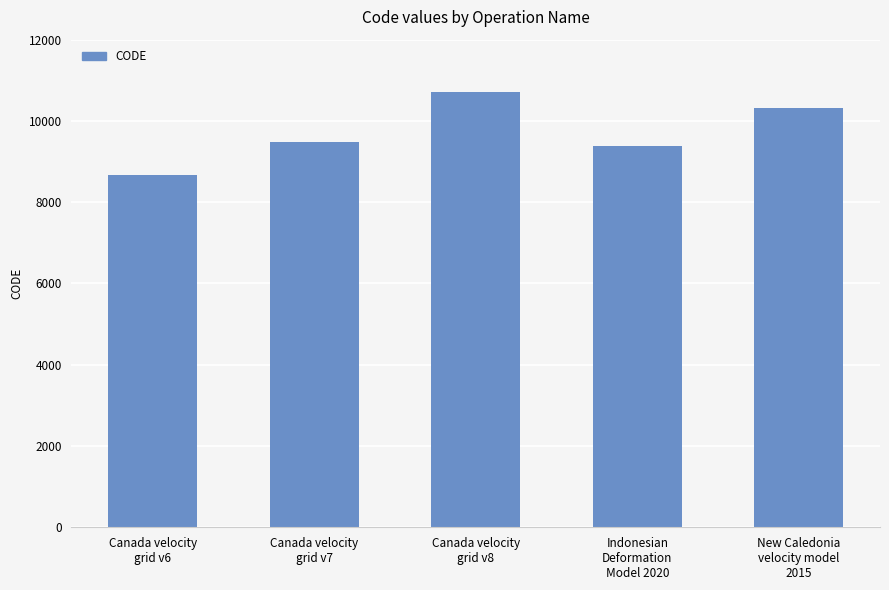

What is the sum of all values?

48564